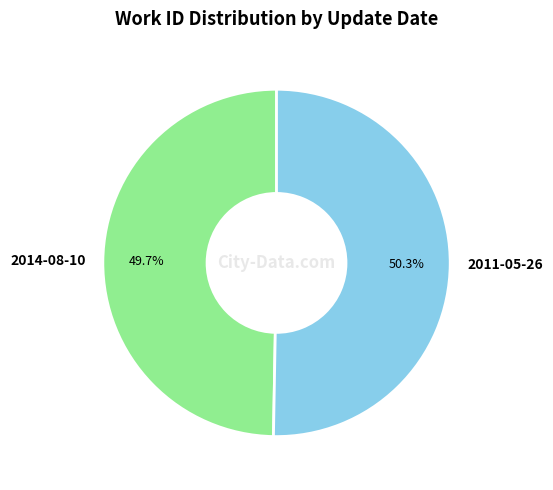

Does 2014-08-10 represent more than half of the total?

No